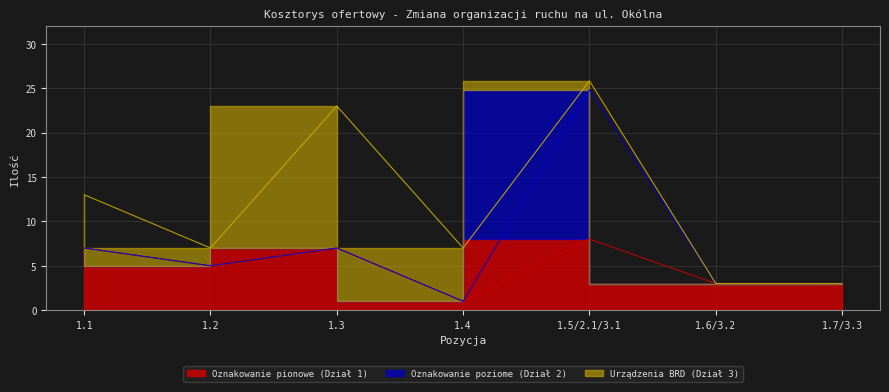

Count the number of categories in the chart.

7